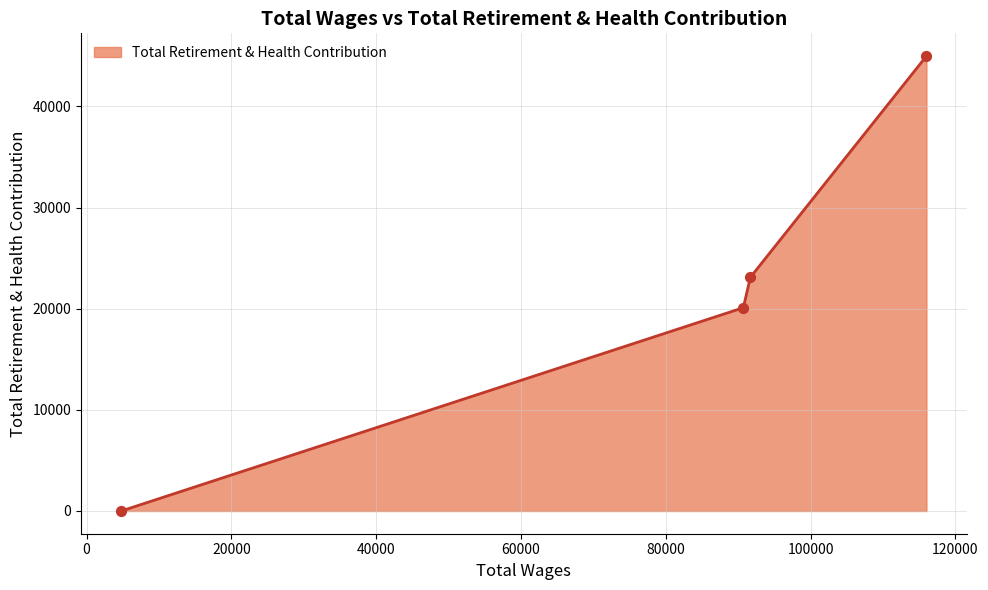

What is the difference between the maximum and second lowest values?

24883